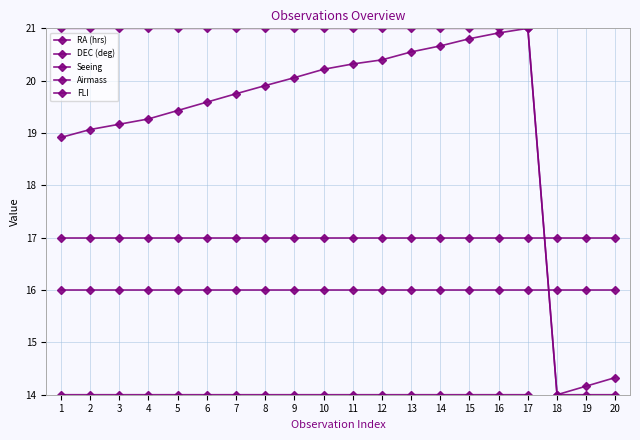

At which label does RA (hrs) reach its minimum?

18